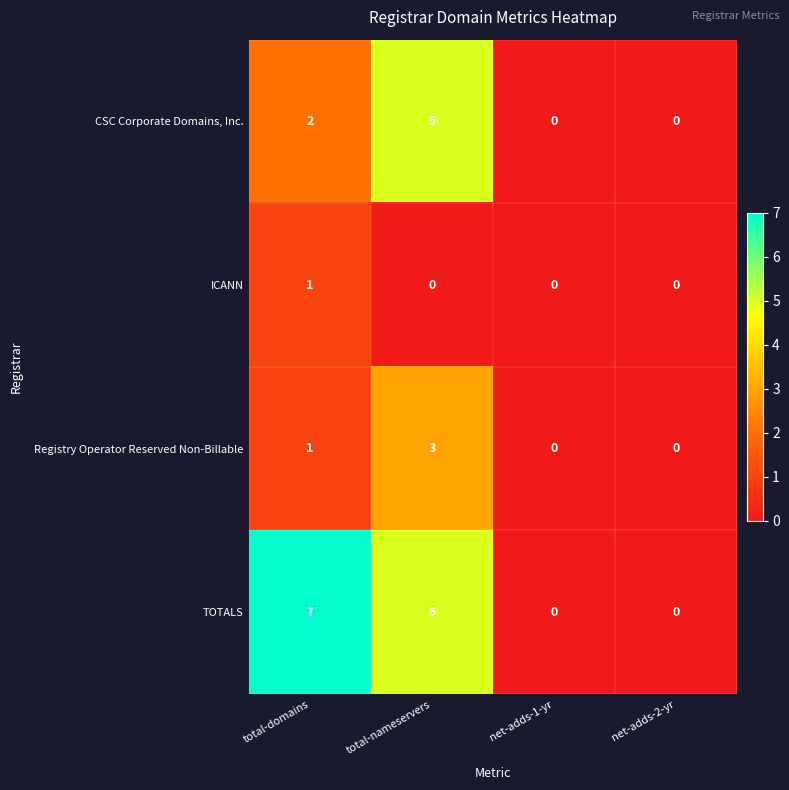

Count the number of data series in this chart.

4